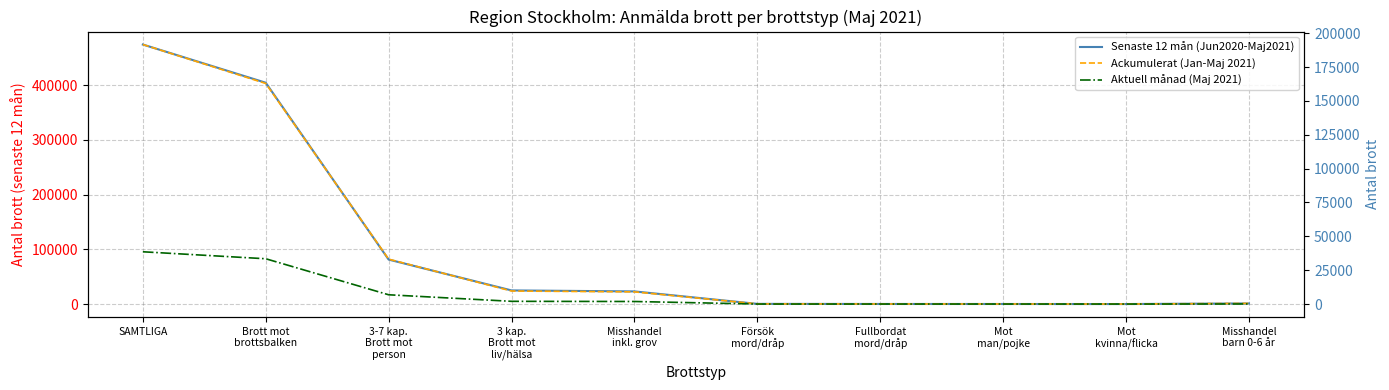

Where is Ackumulerat (Jan-Maj 2021) nearest to the value 95841?

3-7 kap.
Brott mot
person